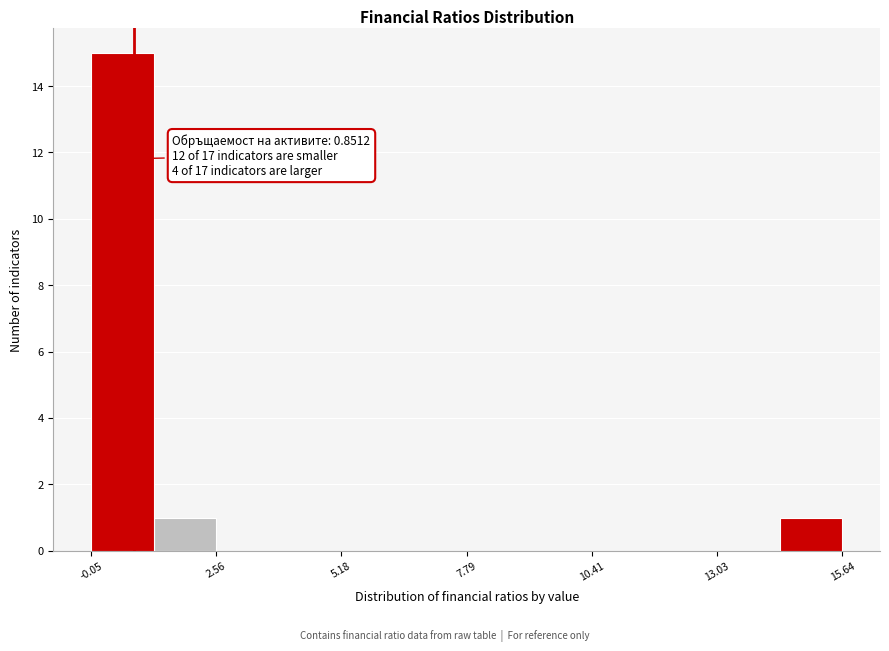

Around what value on the x-axis is the tallest bar? Give the approximate position of its centre, as read against the axis.

0.5